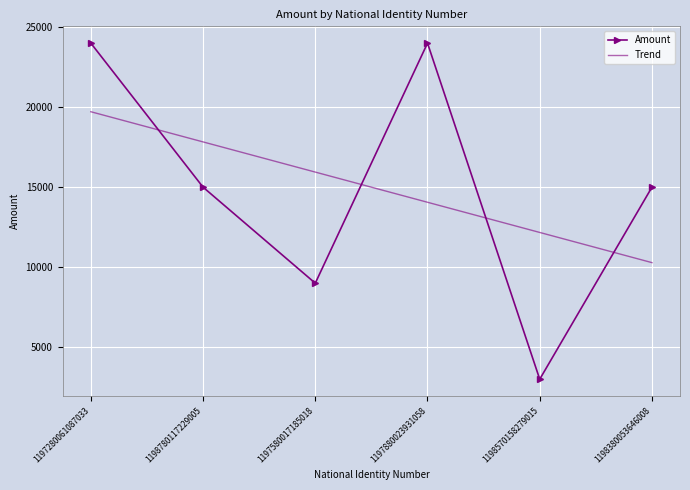

List the series in order of their peak value, highest first.

Amount, Trend